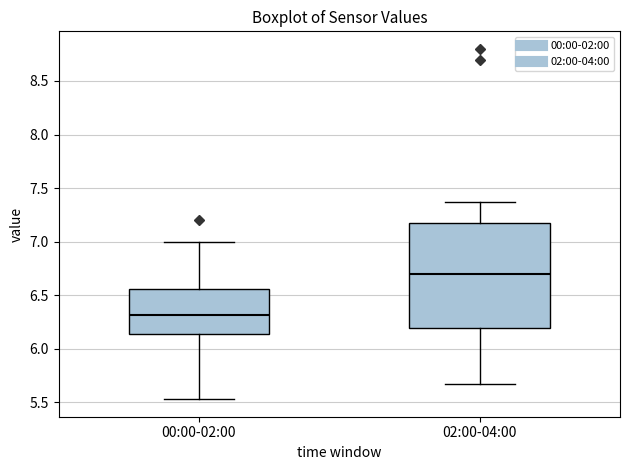

Where is the lower edge of the box for 02:00-04:00 on the y-axis? The values are not printed on the chart, so give them approximately, as read against the axis.

6.20